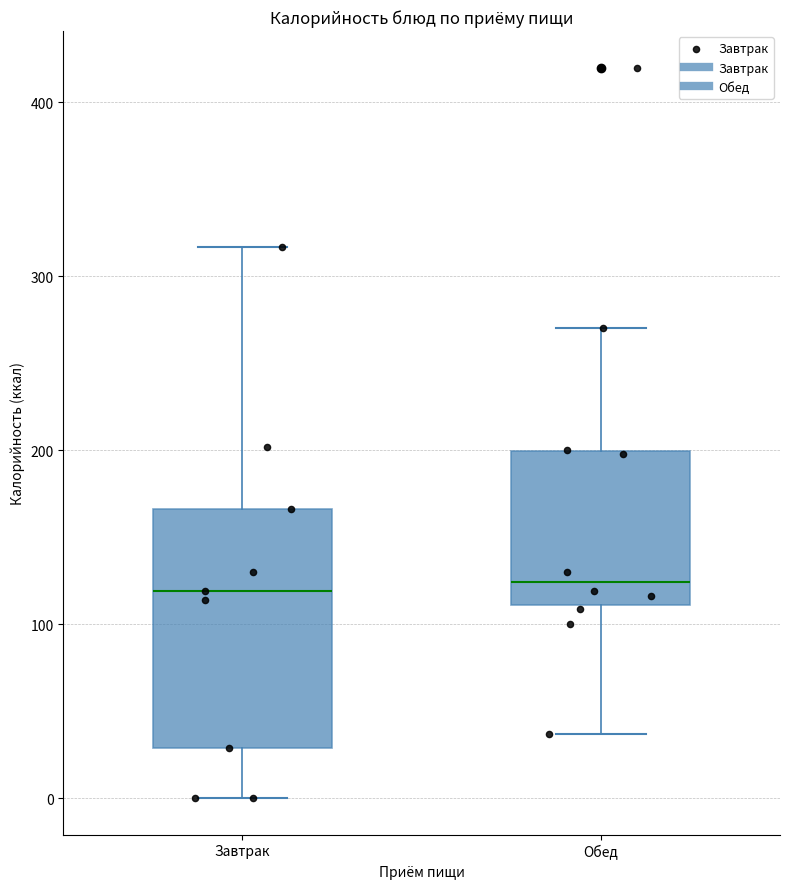

Where does the median line of the box for Обед sit on the y-axis? The values are not printed on the chart, so give them approximately, as read against the axis.

120